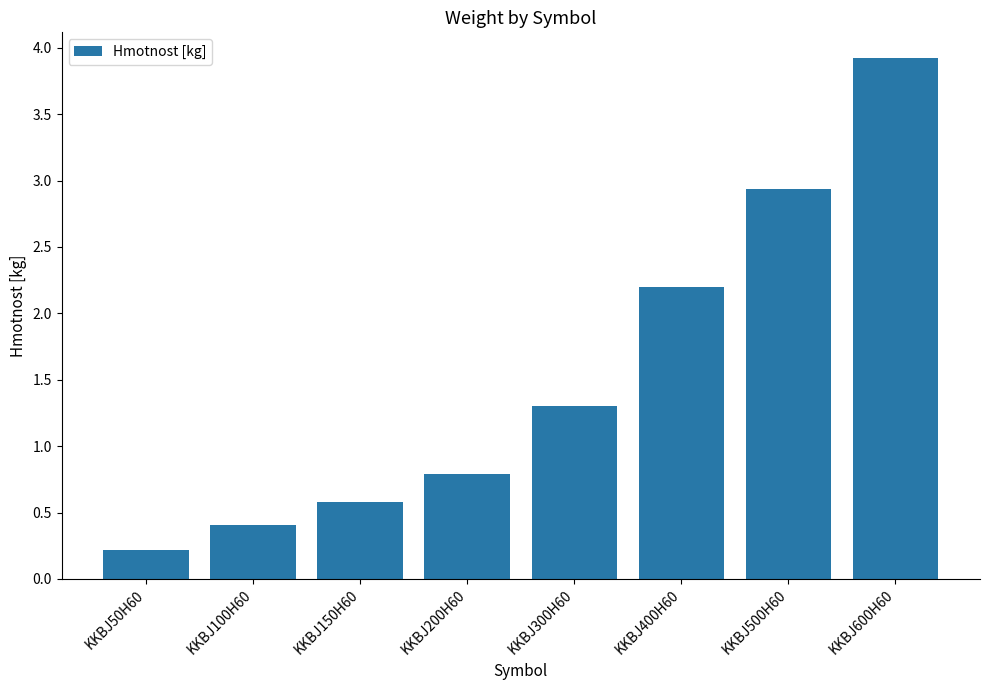

Rank the categories by value from lowest to highest.

KKBJ50H60, KKBJ100H60, KKBJ150H60, KKBJ200H60, KKBJ300H60, KKBJ400H60, KKBJ500H60, KKBJ600H60